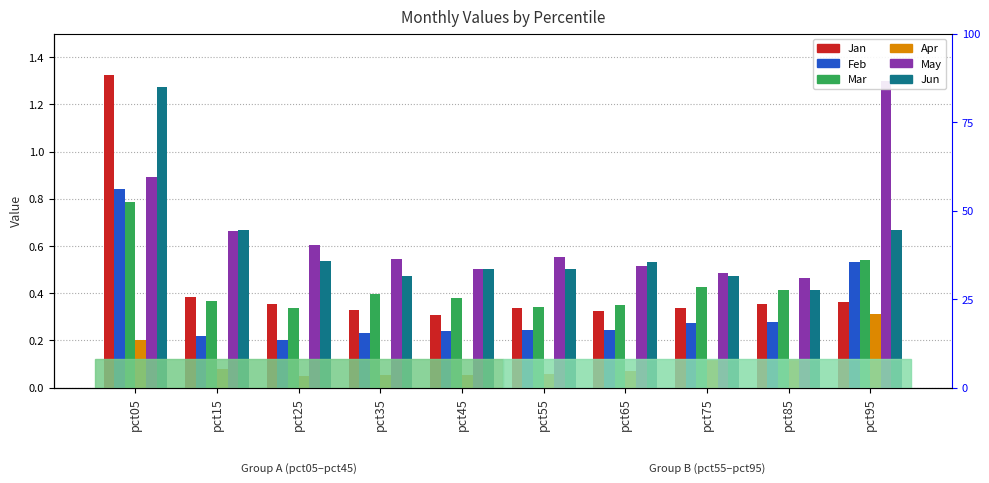

How many bars are there in total?

60